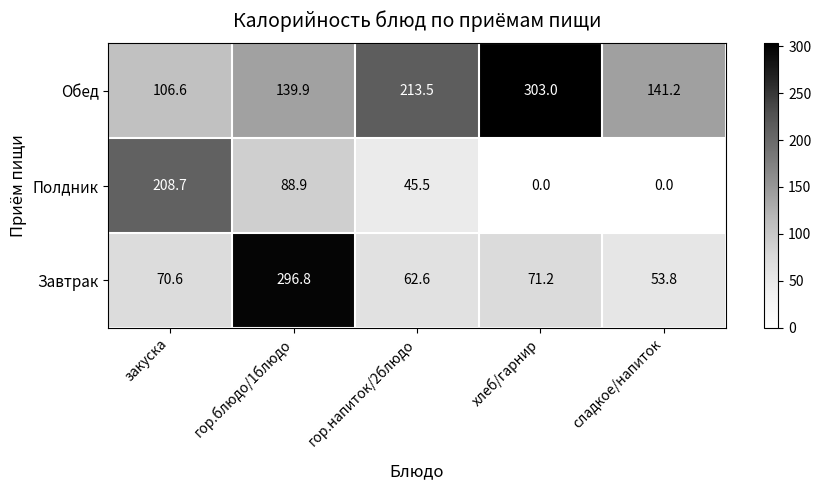

How many data points does each series have?

5